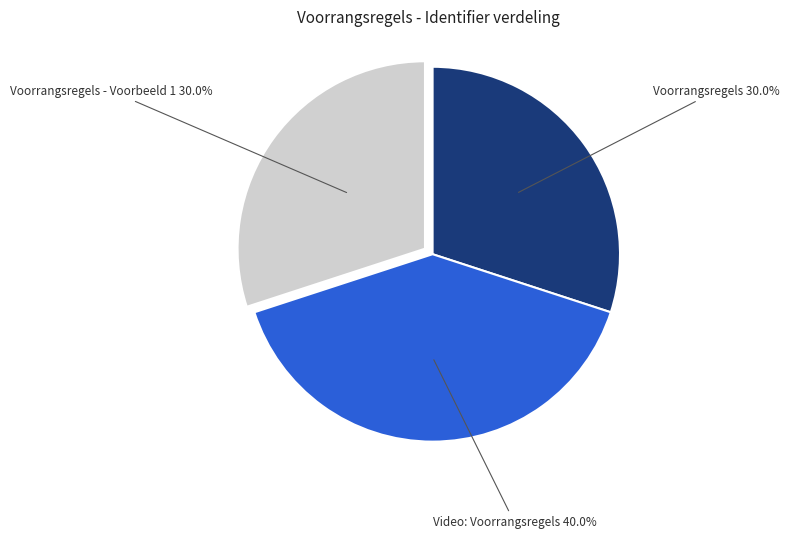

Does any single category account for the majority?

No